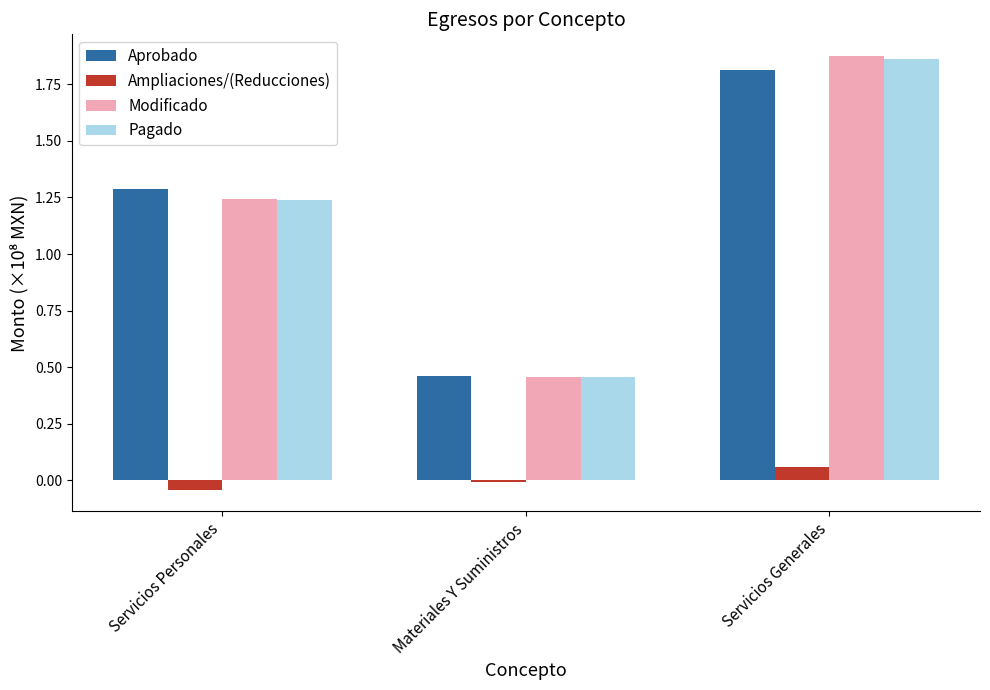

True or false: Aprobado has a value of 2.8 at Servicios Generales.

False